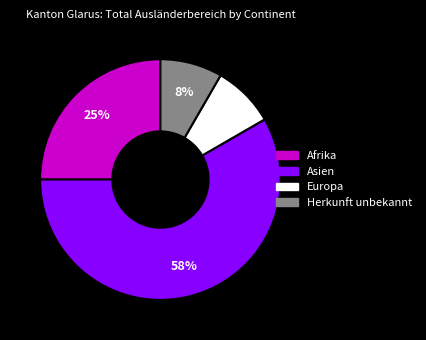

True or false: Europa accounts for 8% of the total.

True